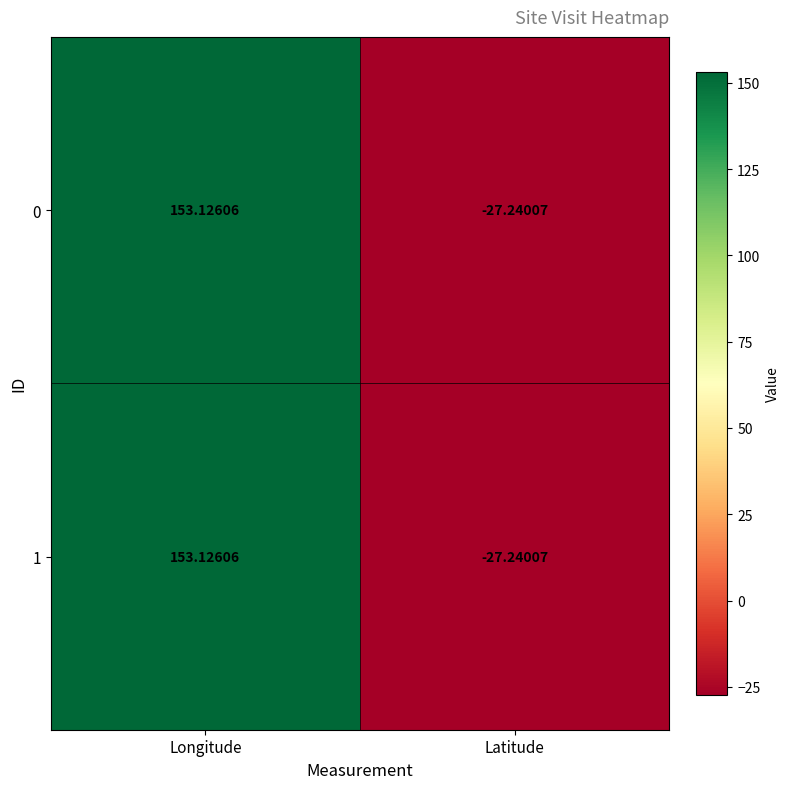

At which label does 0 reach its peak?

Longitude